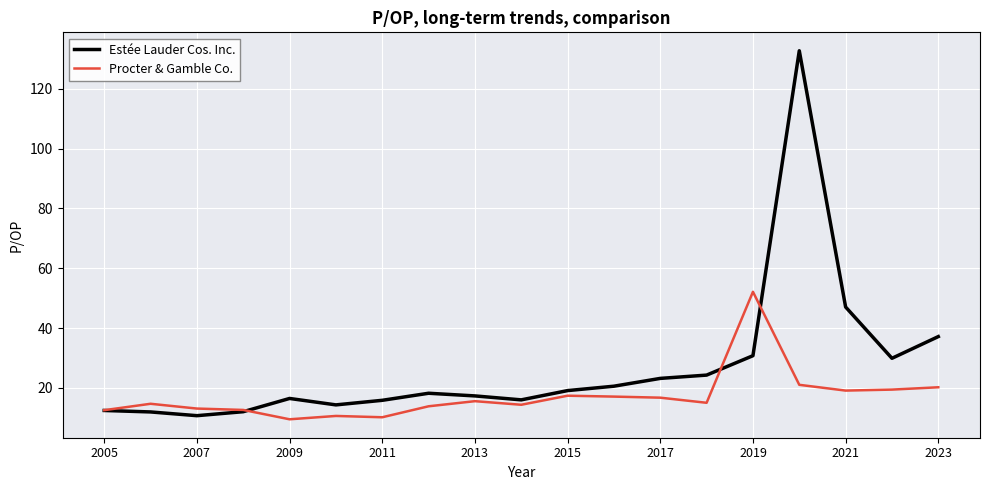

What is the smallest value displayed?

9.5